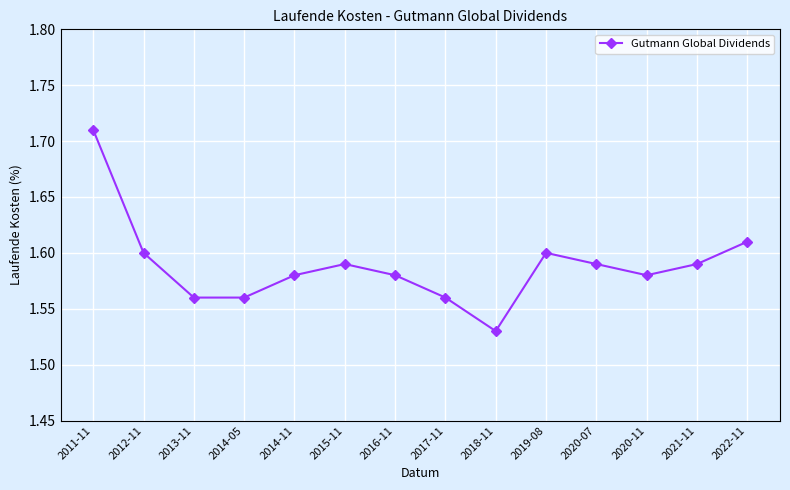

Count the values in the range 1 to 2.

14